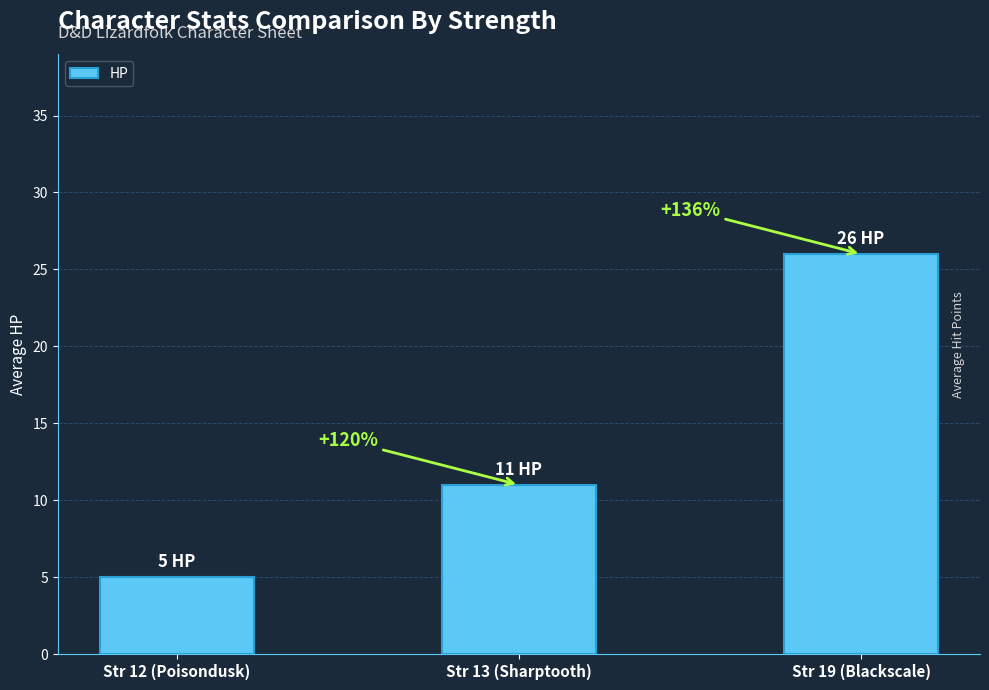

The chart shows a value of 11 at Str 13 (Sharptooth). True or false?

True